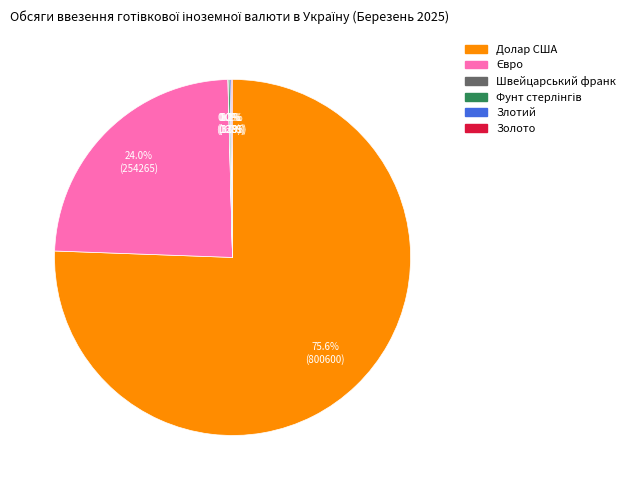

What is the largest slice in the pie chart?

Долар США